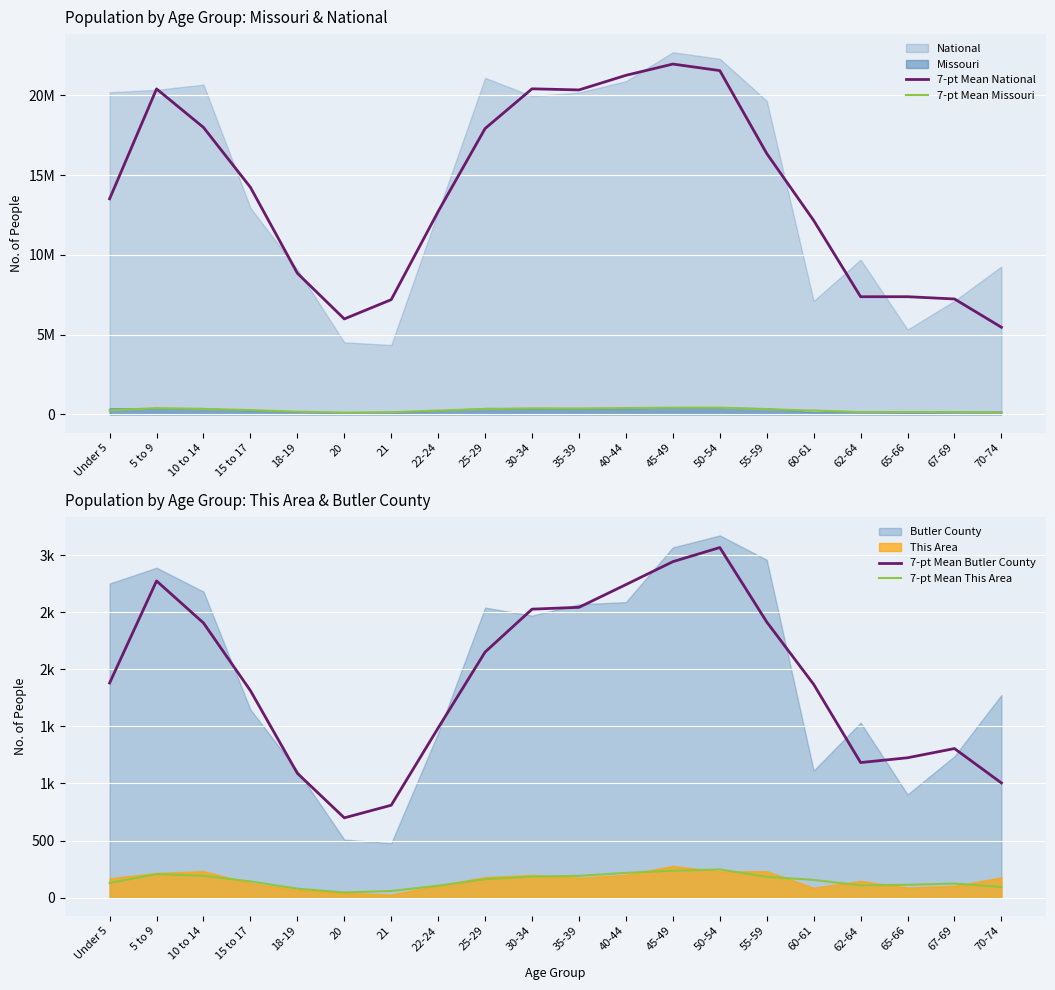

At which category is the sum across all series the highest?

45-49